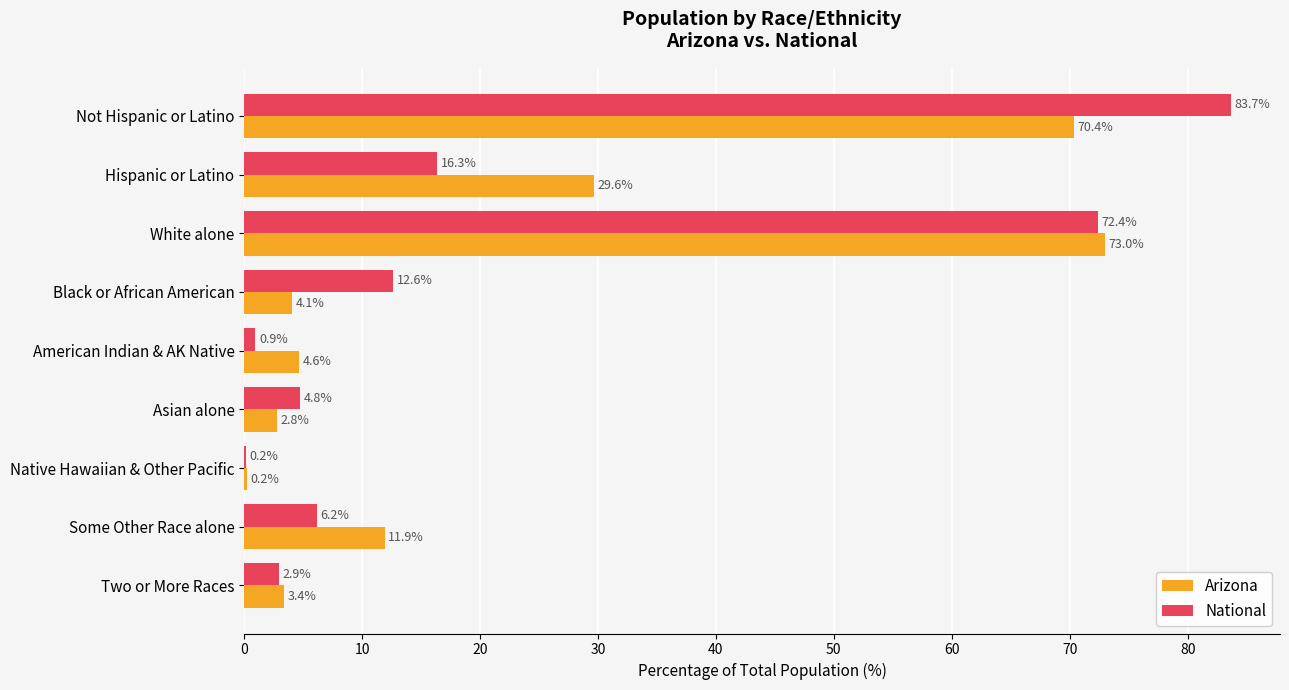

What is the approximate value of National at White alone?

72.4